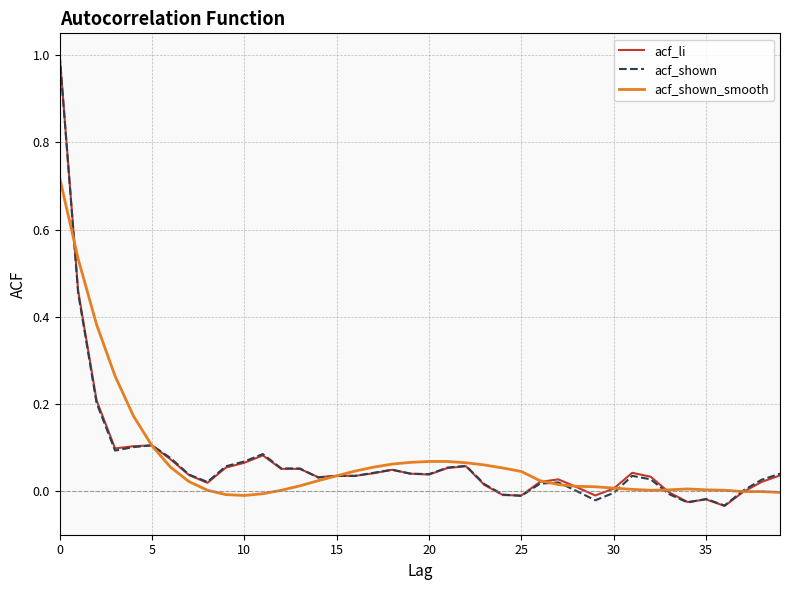

True or false: acf_shown has more than 2 points higher than both neighbors.

True